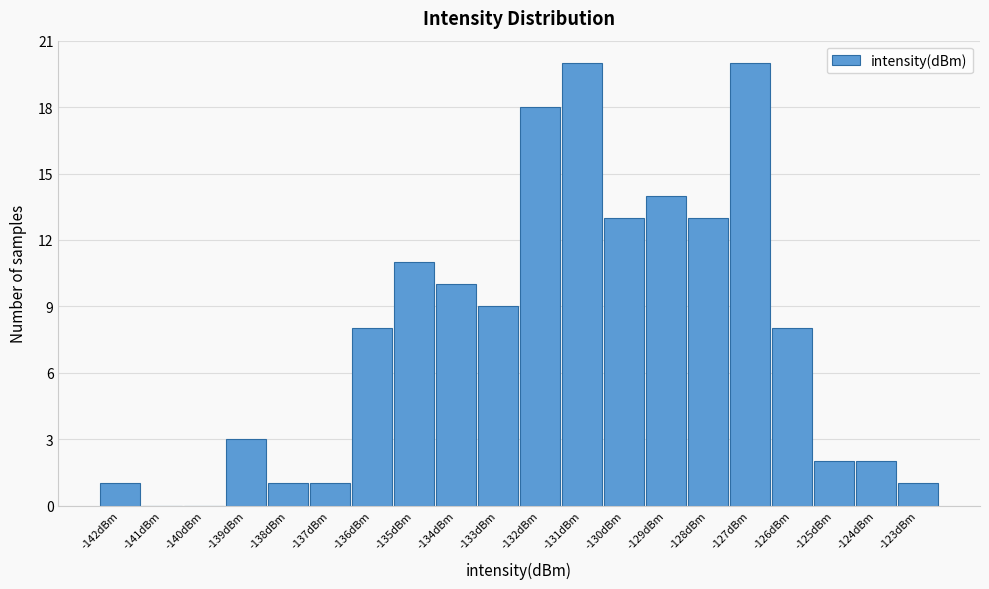

Reading left to right, transcribe all the data shown in this chart.

-142dBm=1	-141dBm=0	-140dBm=0	-139dBm=3	-138dBm=1	-137dBm=1	-136dBm=8	-135dBm=11	-134dBm=10	-133dBm=9	-132dBm=18	-131dBm=20	-130dBm=13	-129dBm=14	-128dBm=13	-127dBm=20	-126dBm=8	-125dBm=2	-124dBm=2	-123dBm=1